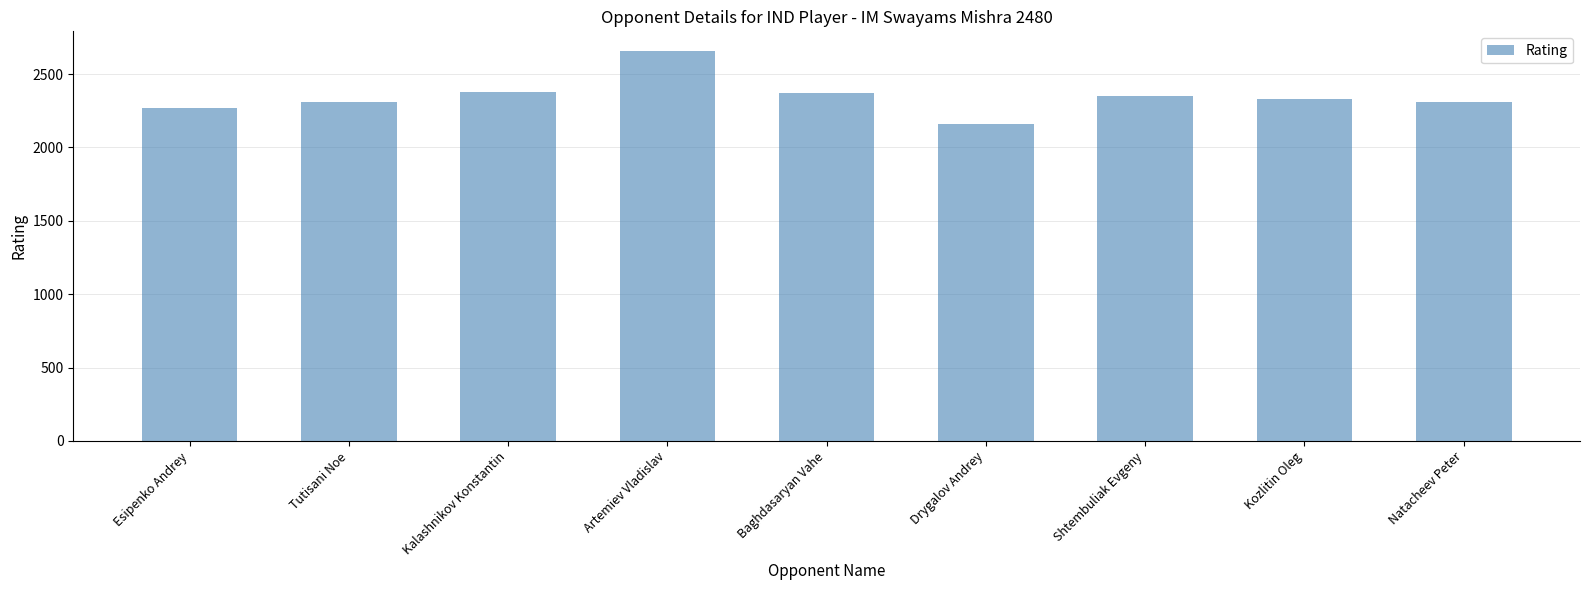

What is the sum of the values at Tutisani Noe and Drygalov Andrey?

4470